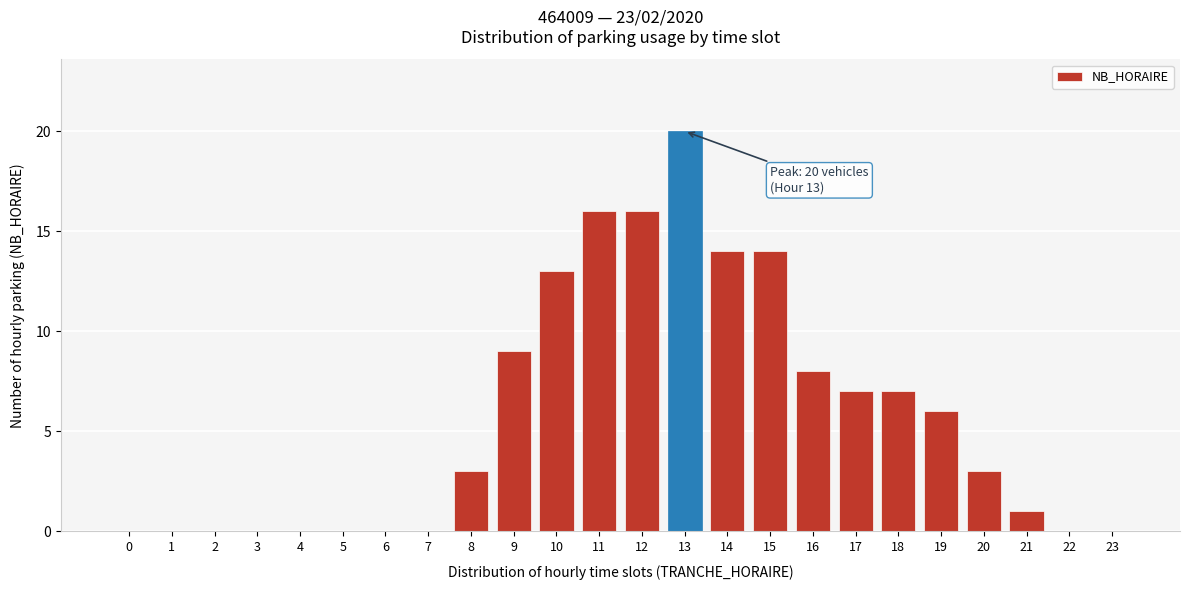

Reading right to left, list all the values displayed in this chart.

23=0	22=0	21=1	20=3	19=6	18=7	17=7	16=8	15=14	14=14	13=20	12=16	11=16	10=13	9=9	8=3	7=0	6=0	5=0	4=0	3=0	2=0	1=0	0=0